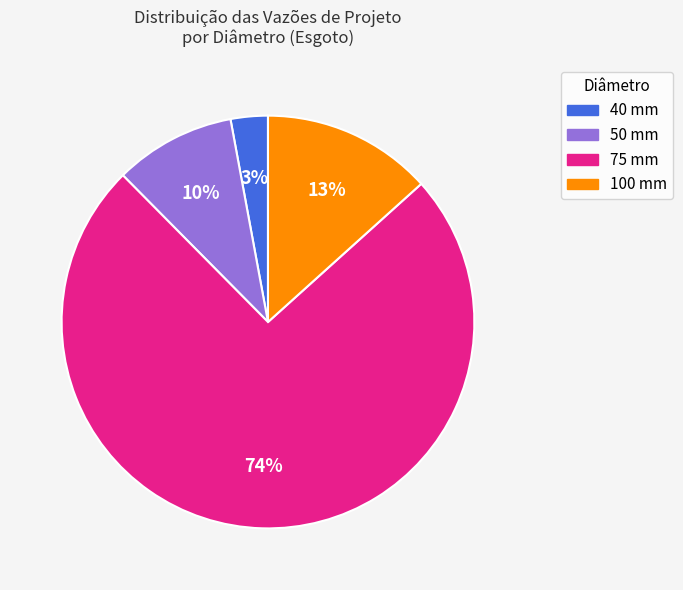

Which category has the biggest portion of the pie?

75 mm